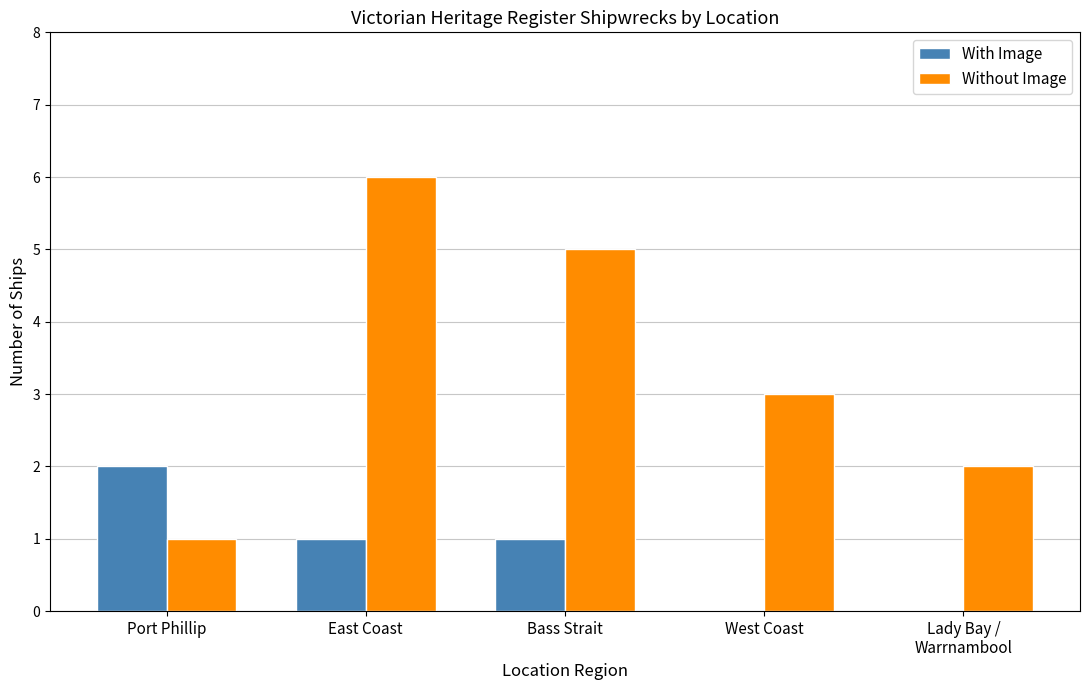

What are all the series names shown in the legend?

With Image, Without Image